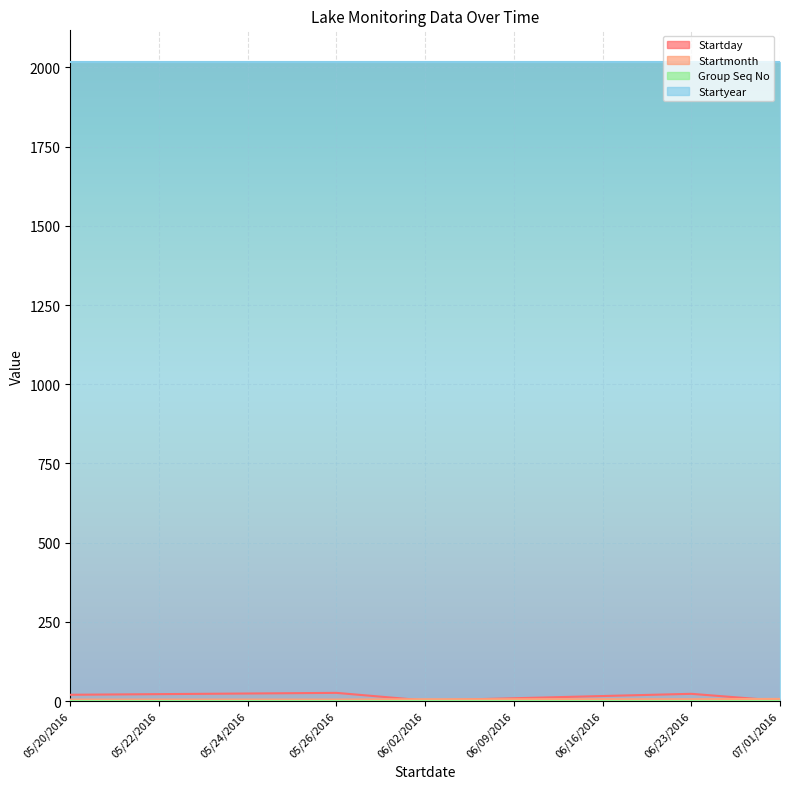

At which category does Startday reach its first local peak?

05/26/2016